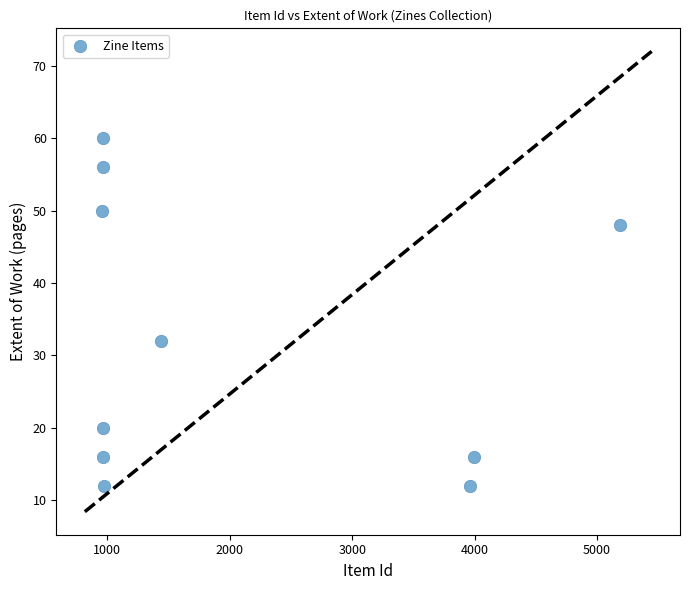

What is the range of Y values (max minus min)?

48